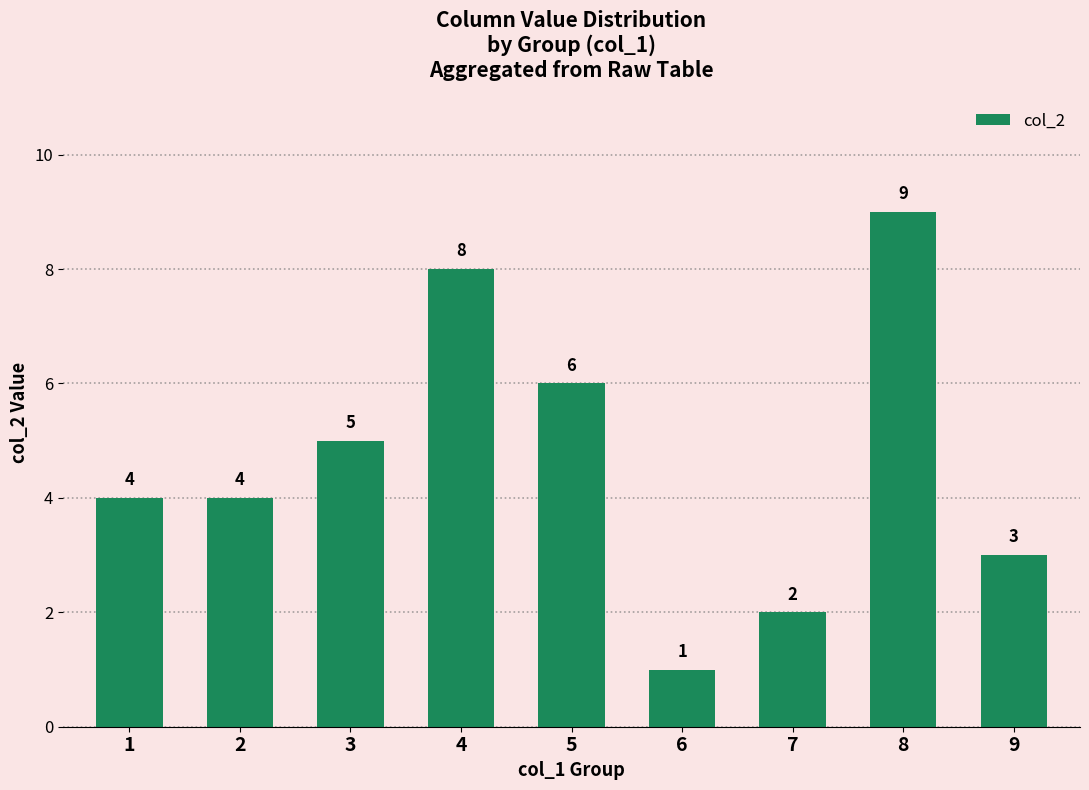

What is the change in value from 1 to 5?

+2